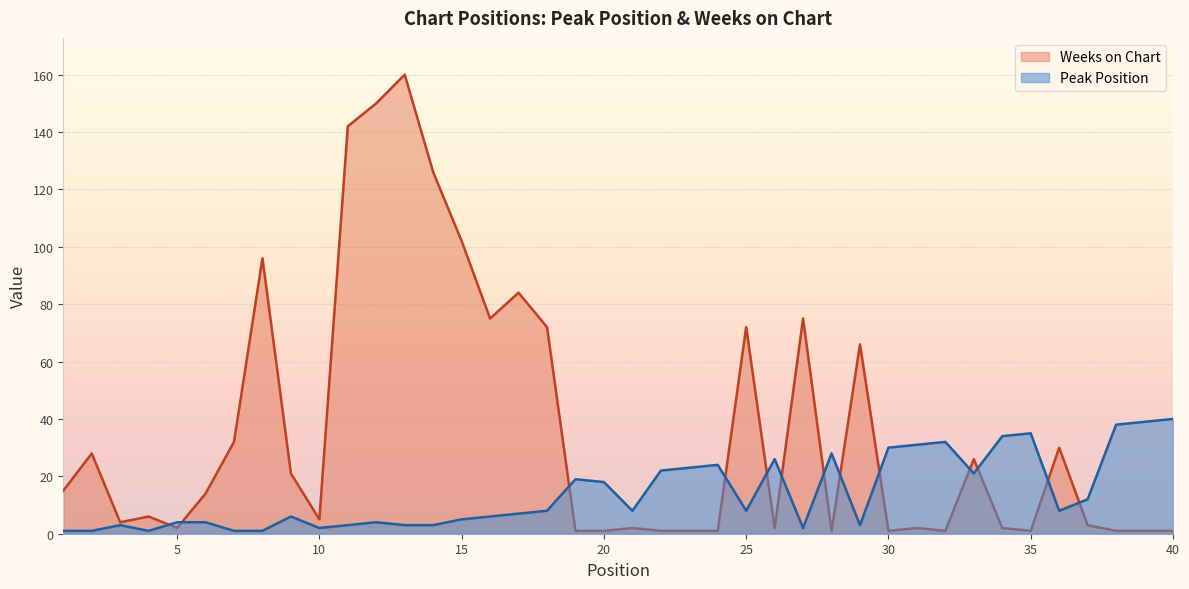

Which series has the widest spread of values?

Weeks on Chart